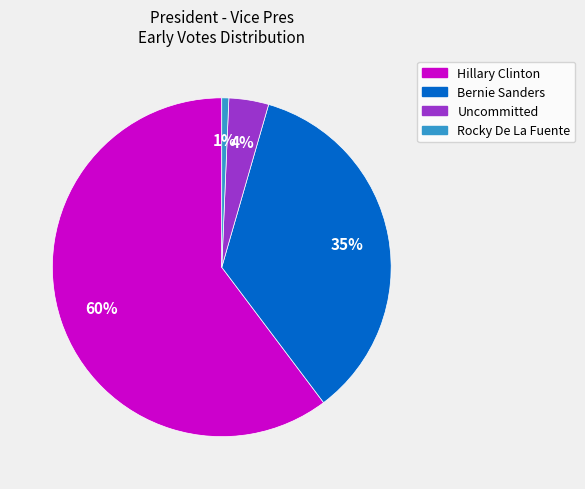

How many segments does this pie chart have?

4